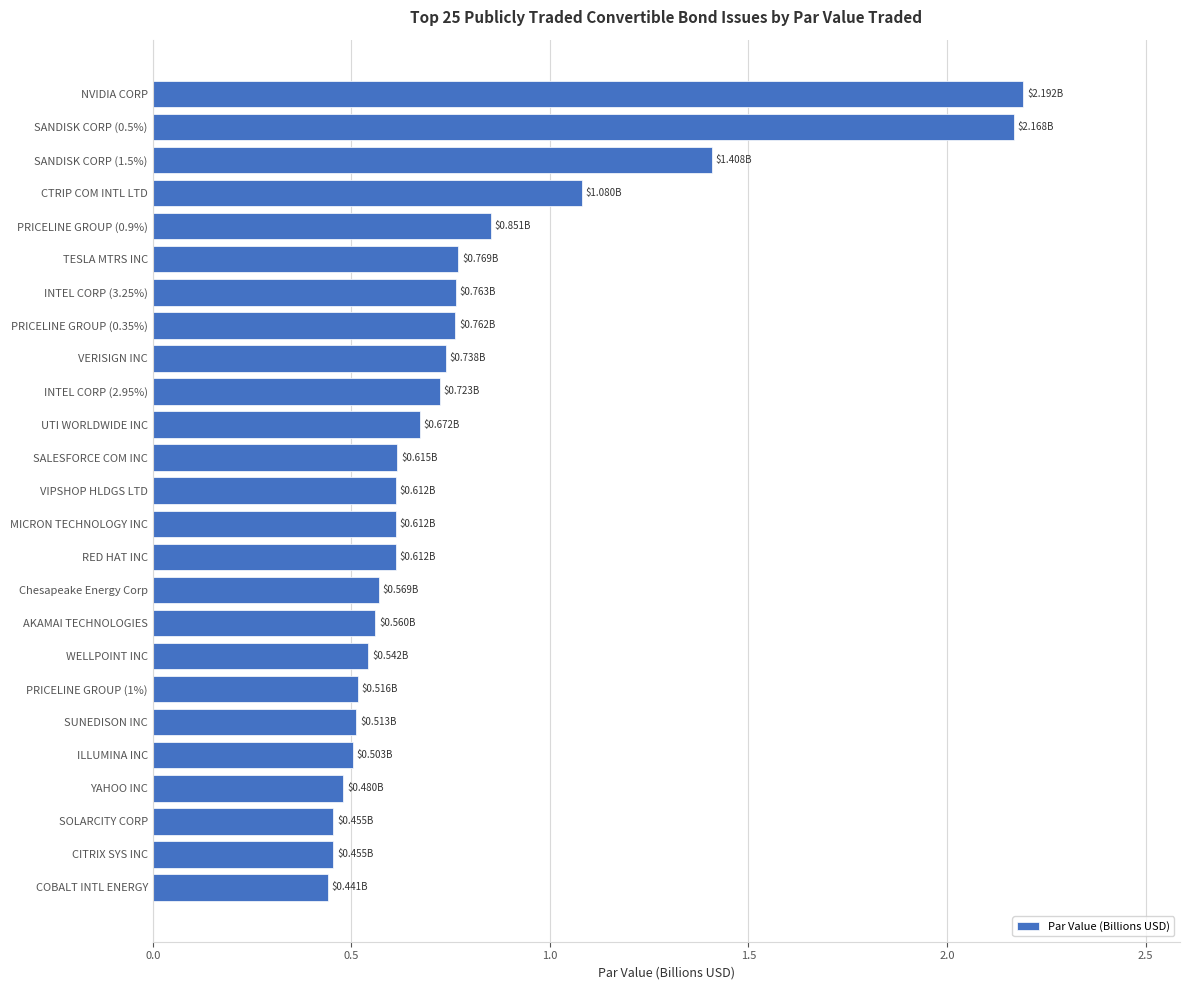

At which label is the value closest to 1?

CTRIP COM INTL LTD